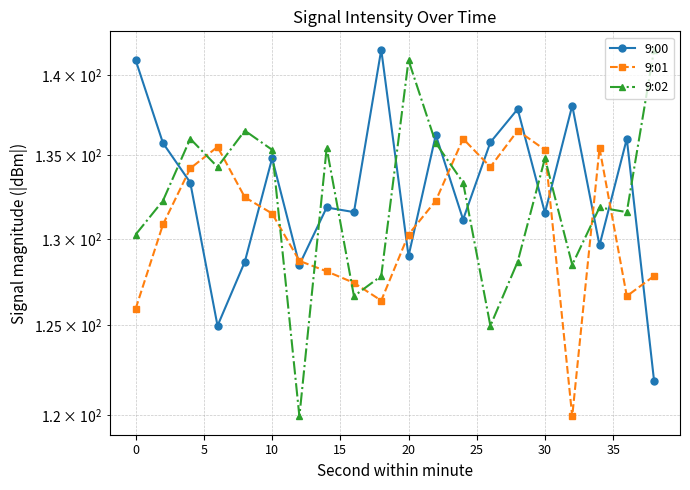

Reading right to left, what are all the values shown in this chart?

9:00: 121.9	136.0	129.6	138.1	131.5	137.9	135.8	131.1	136.3	129.0	141.6	131.6	131.9	128.5	134.8	128.7	125.0	133.4	135.8	141.0
9:01: 127.8	126.7	135.5	119.9	135.3	136.5	134.3	136.0	132.3	130.2	126.4	127.4	128.1	128.7	131.5	132.5	135.5	134.2	130.8	125.9
9:02: 141.6	131.6	131.9	128.5	134.8	128.7	125.0	133.4	135.8	141.0	127.8	126.7	135.5	119.9	135.3	136.5	134.3	136.0	132.3	130.2